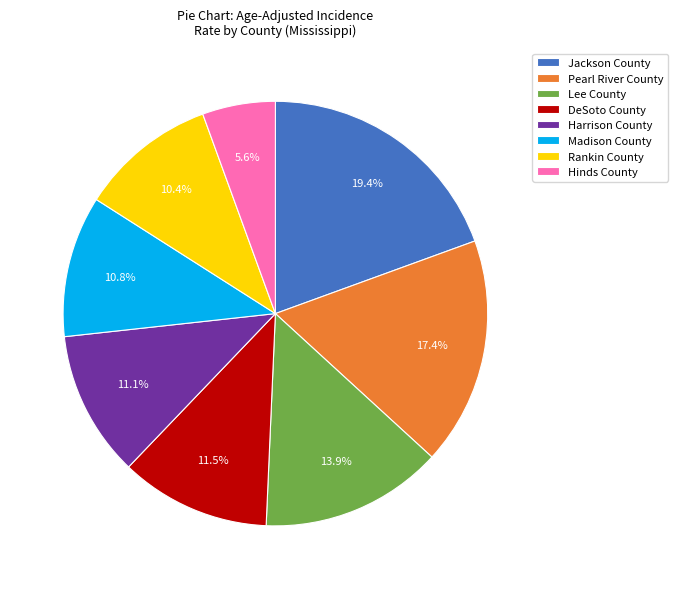

To the nearest percent, what is the difference between the Lee County and Hinds County slice percentages?

8%